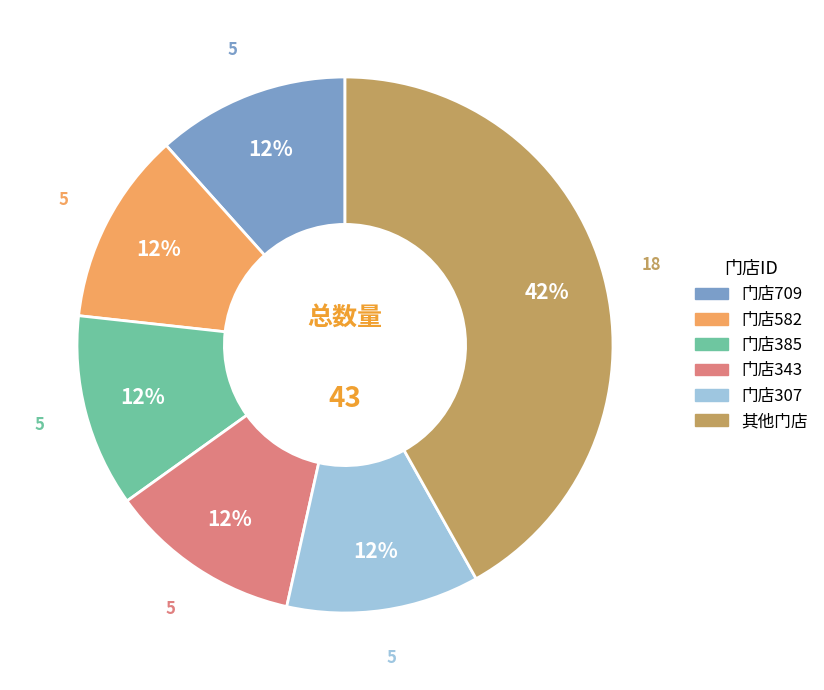

Is there a majority slice in this chart?

No